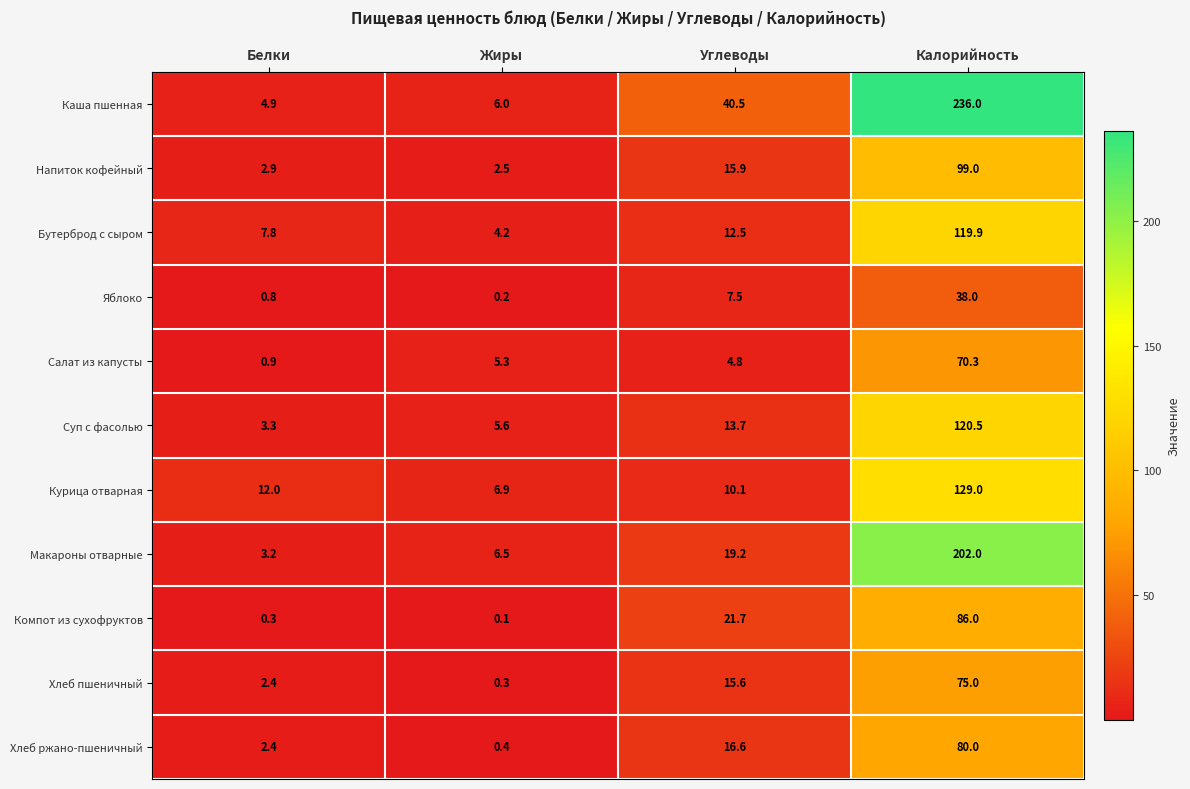

Which series has the largest range (max minus min)?

Каша пшенная